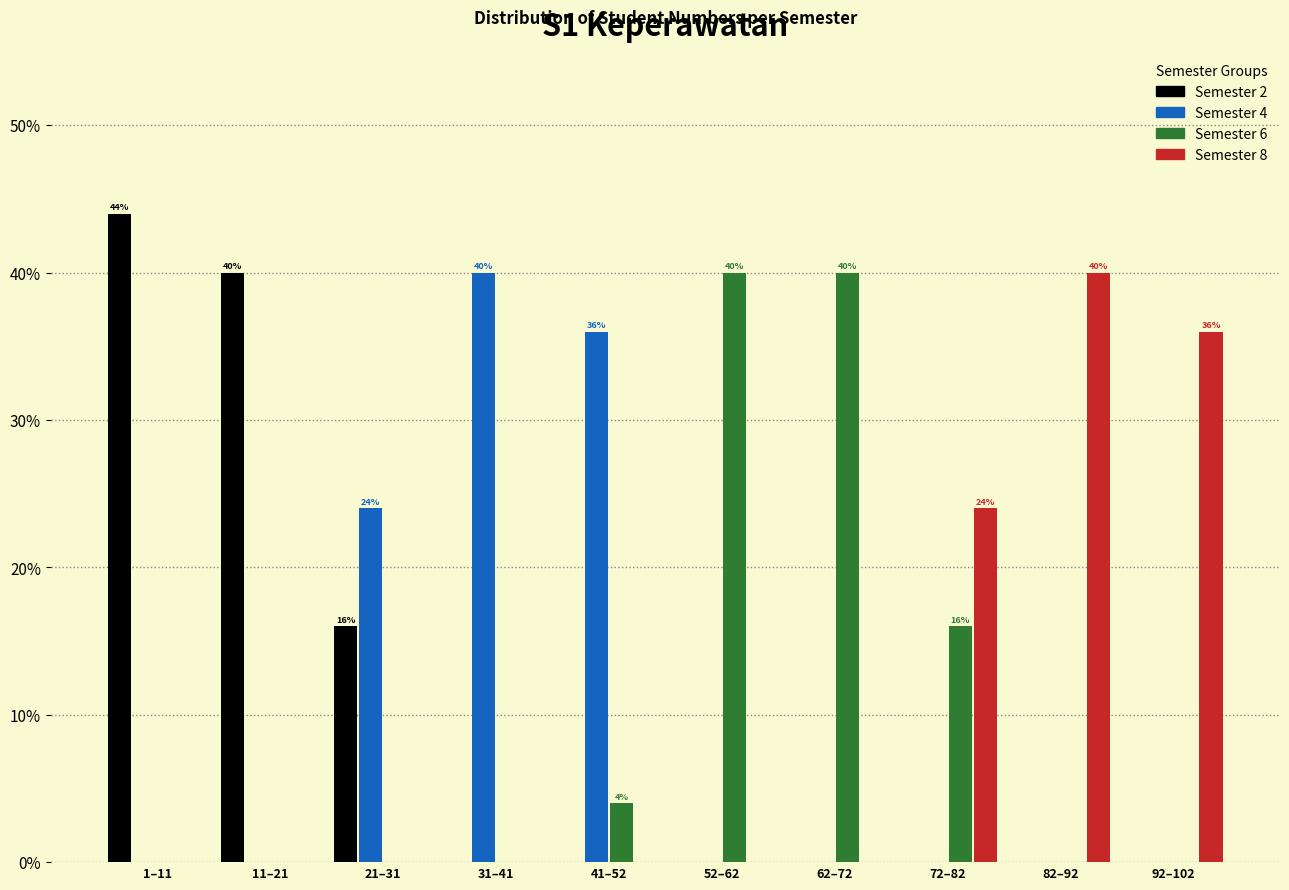

Is it true that Semester 8 equals 0 at 52–62?

True